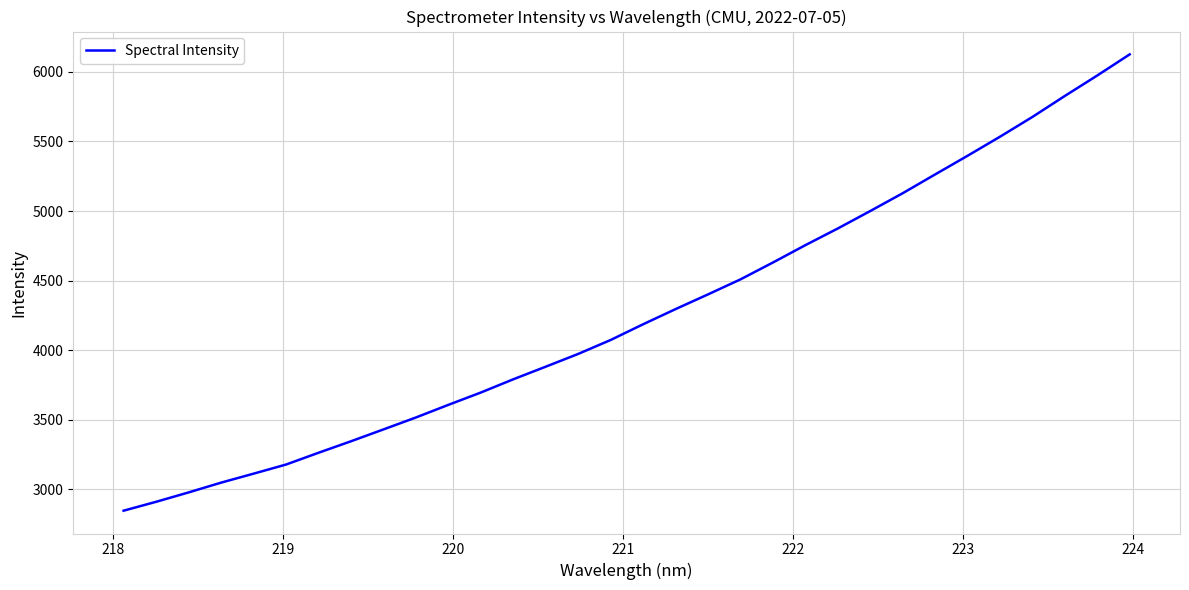

What is the difference between the maximum and minimum values?

3279.4